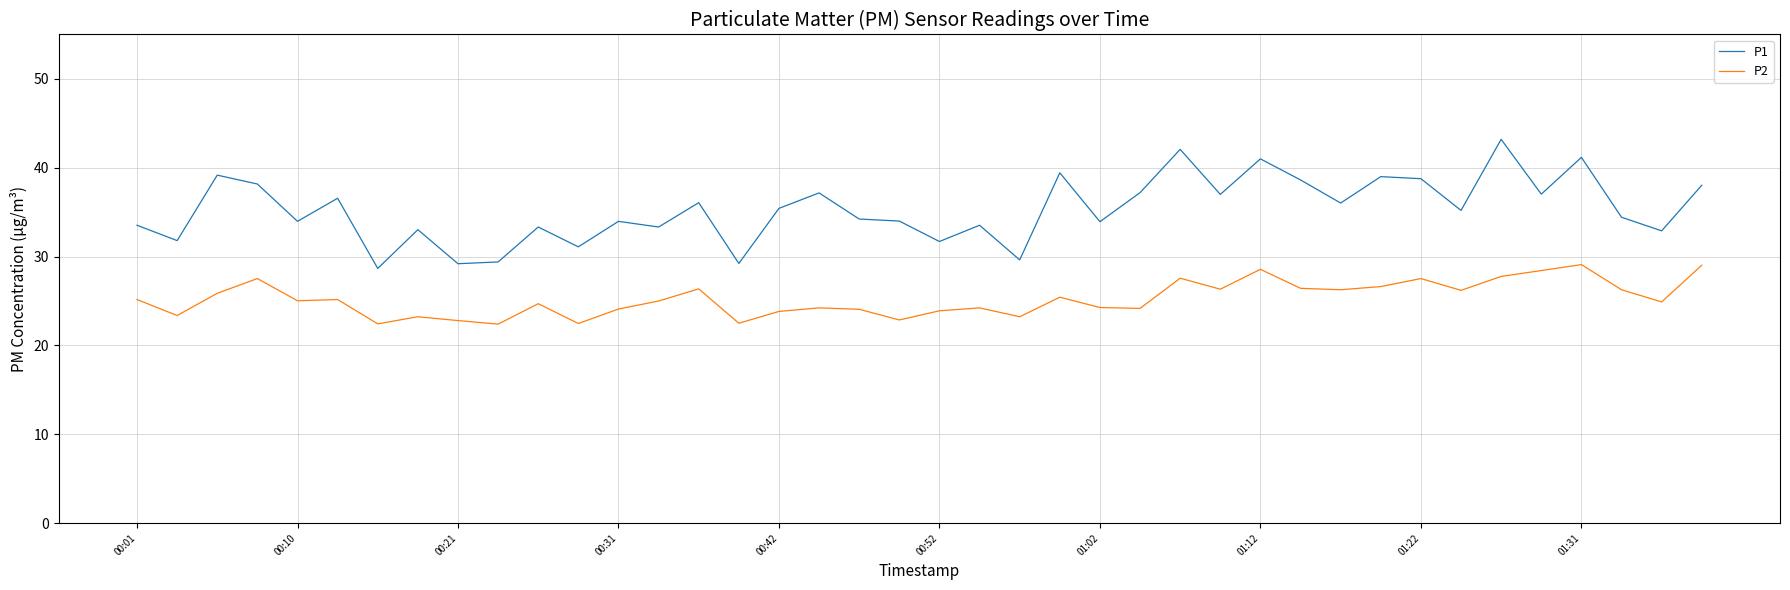

What is the maximum value shown in the chart?

43.2